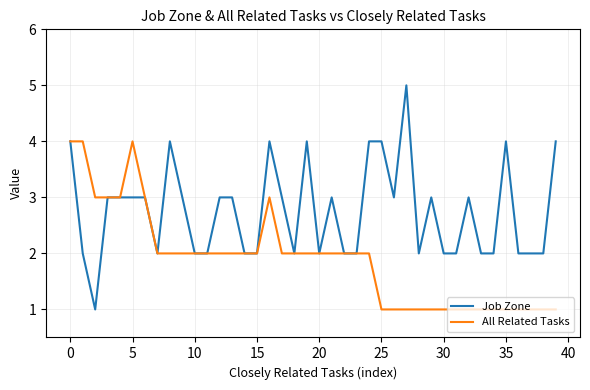

Which series has the largest total across all categories?

Job Zone